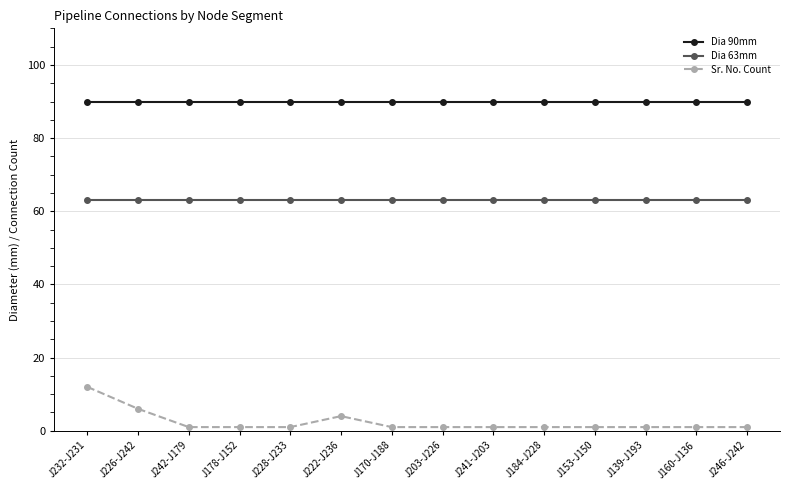

What is the average value of the Dia 90mm series?

90